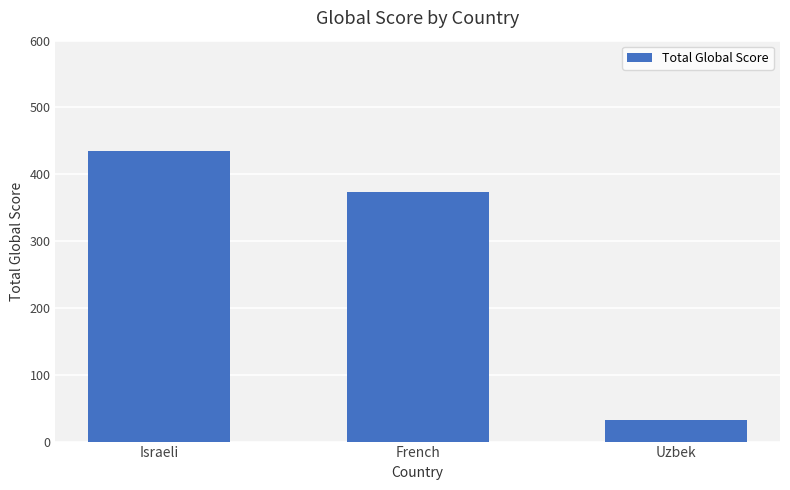

What is the smallest value displayed?

32